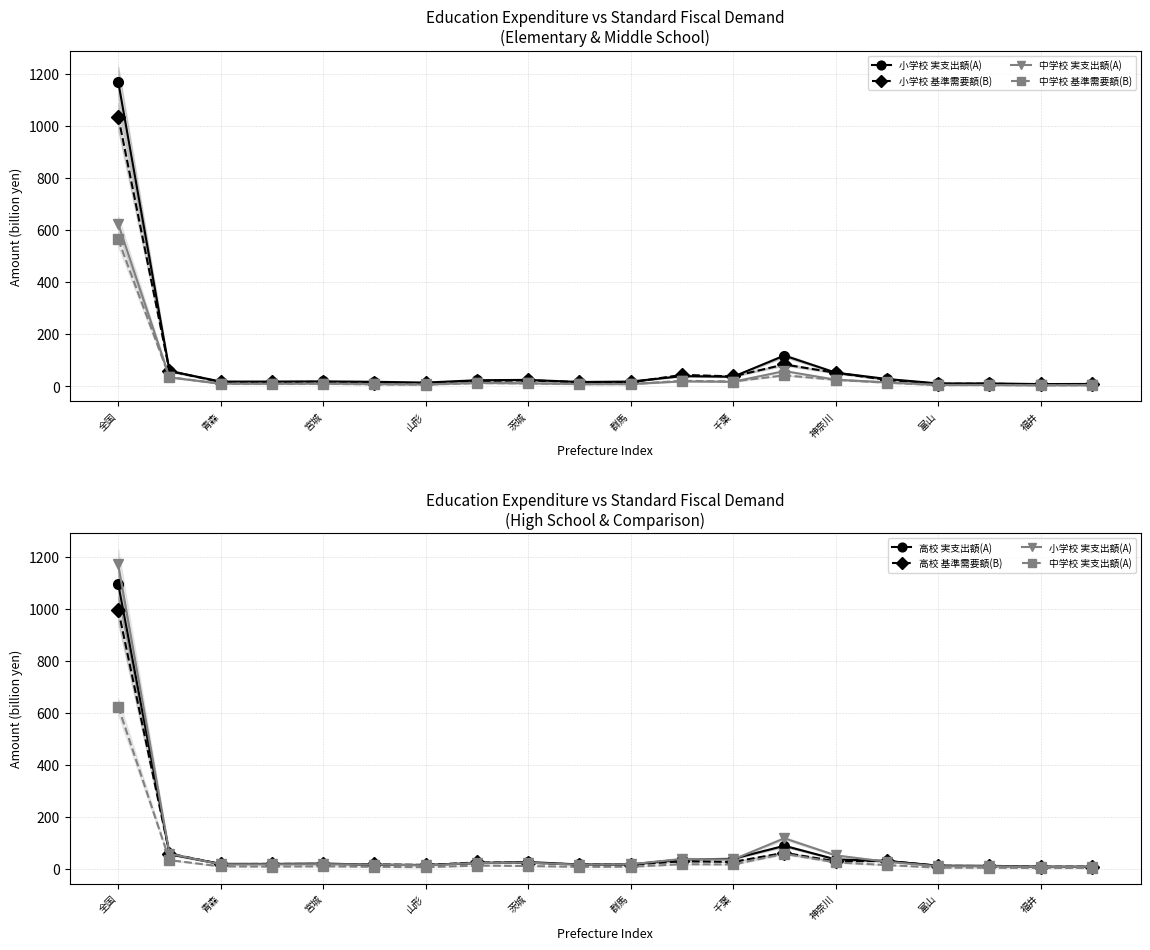

What is the minimum value for 中学校 実支出額(A)?

4.8